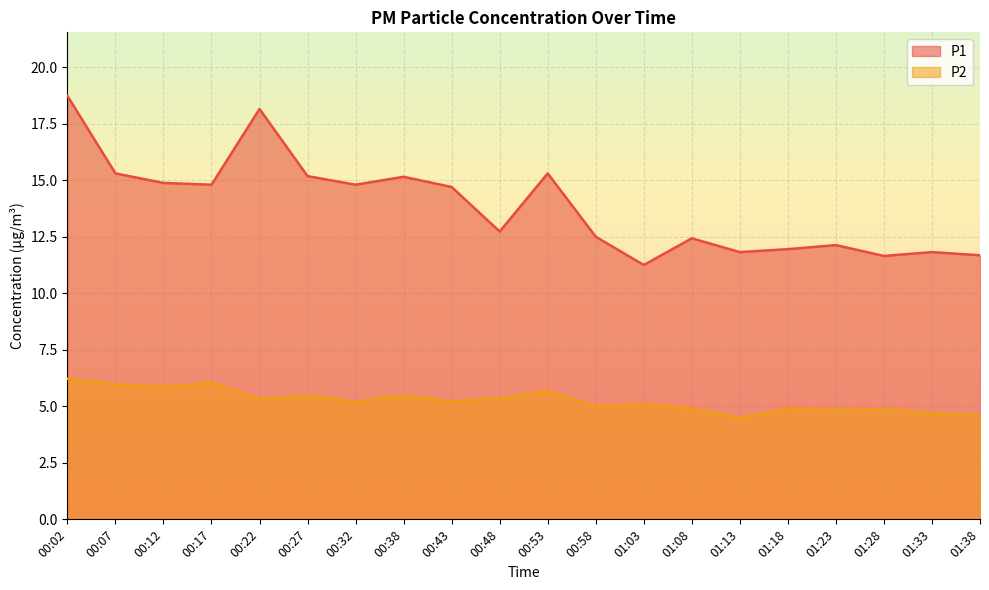

Reading right to left, list all the values displayed in this chart.

P1: 11.7	11.8	11.7	12.1	11.9	11.8	12.4	11.2	12.5	15.3	12.7	14.7	15.2	14.8	15.2	18.1	14.8	14.9	15.3	18.7
P2: 4.6	4.7	4.9	4.8	4.9	4.5	4.9	5.1	5.0	5.7	5.3	5.2	5.5	5.2	5.5	5.3	6.0	5.8	6.0	6.2